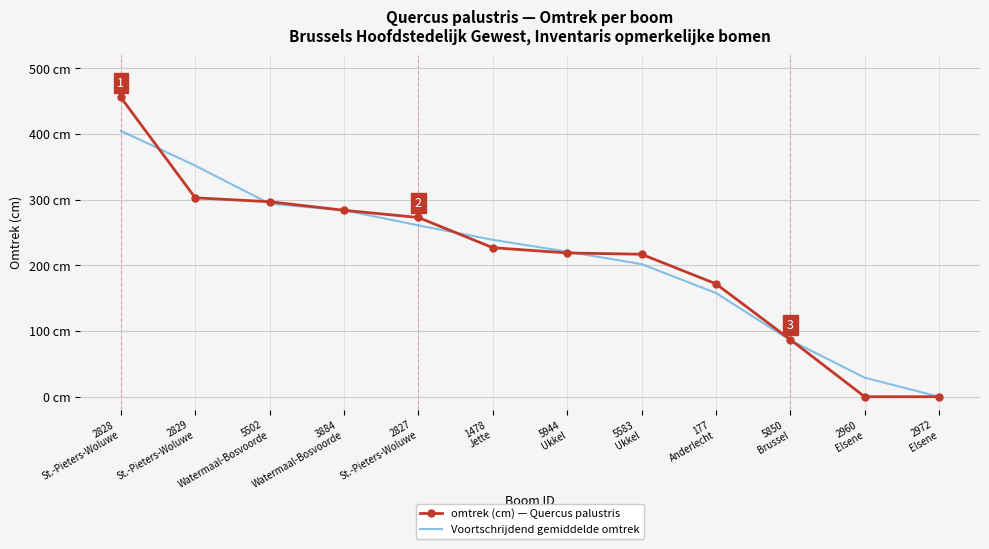

Reading left to right, extract all data points from this chart.

omtrek (cm) — Quercus palustris: 456	303	297	284	273	227	219	217	172	87	0	0
Voortschrijdend gemiddelde omtrek: 405	352	294	284	261	239	221	202	158	86	29	0